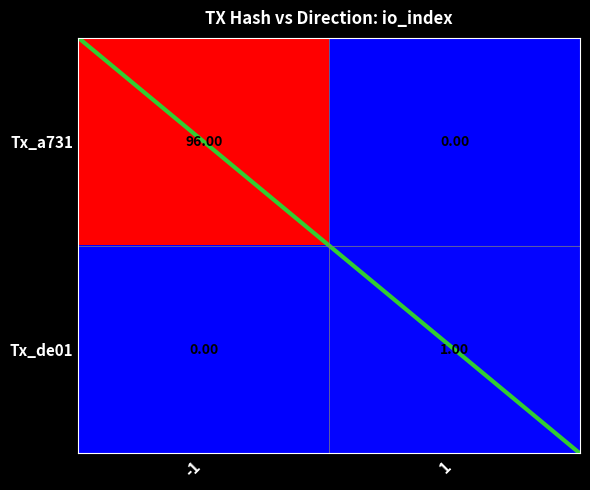

What is the difference between the maximum and minimum values in the Tx_a731 series?

96